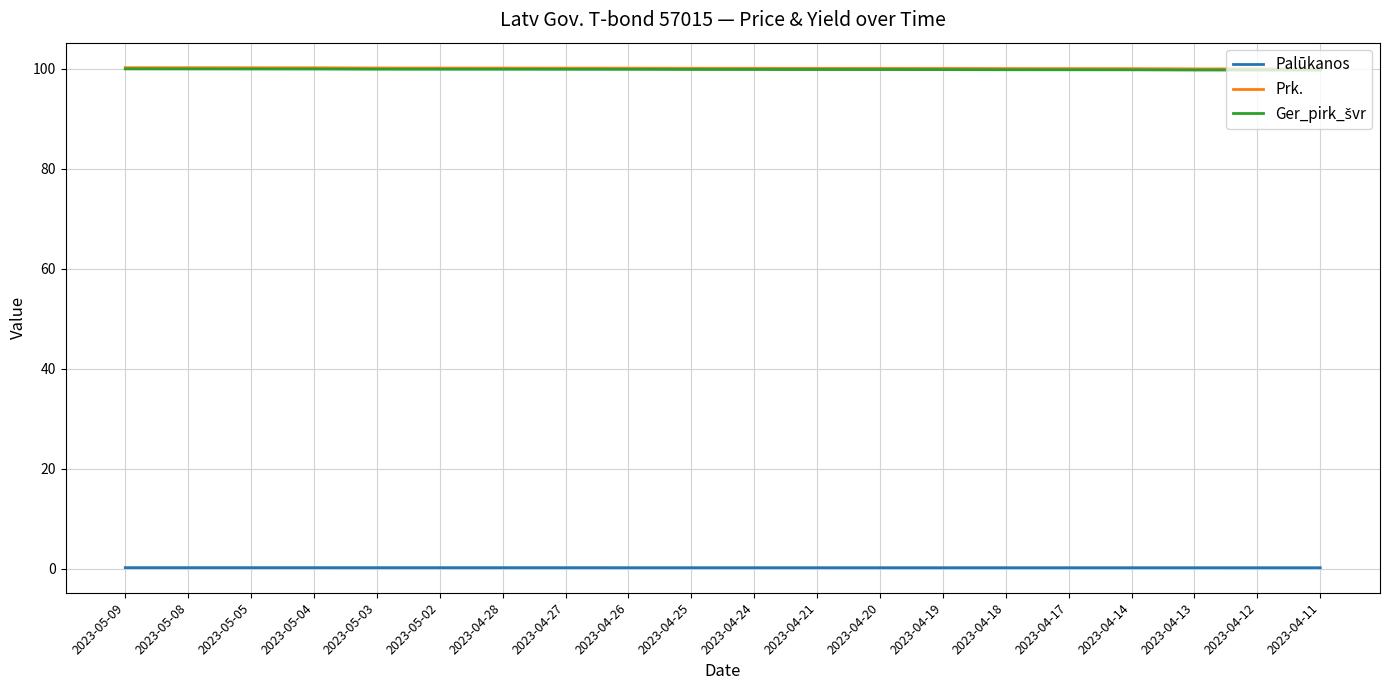

Is the value of Palūkanos at 2023-04-18 greater than the value of Prk. at 2023-04-24?

No